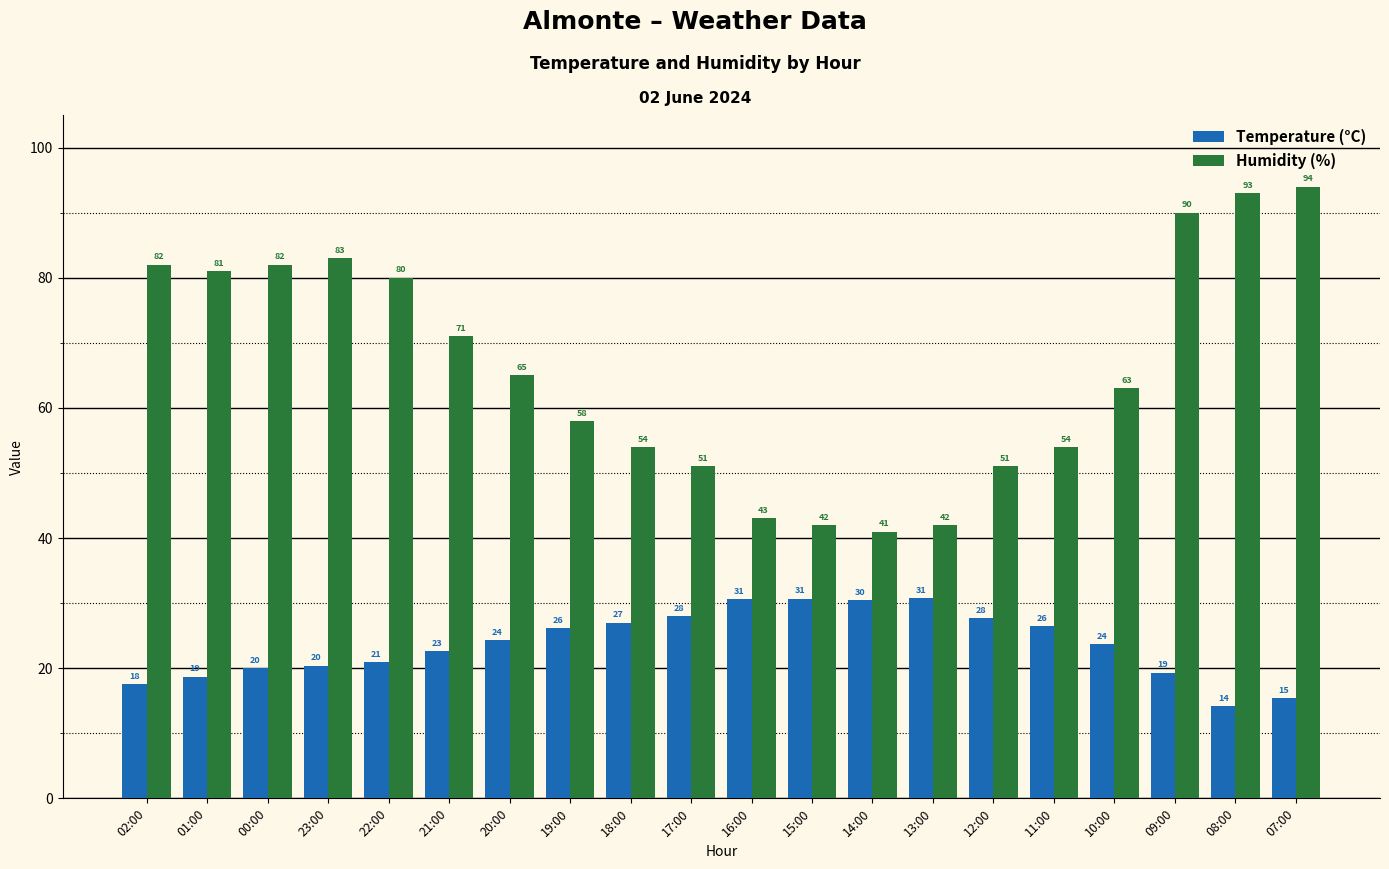

What is the greatest value displayed?

94.0